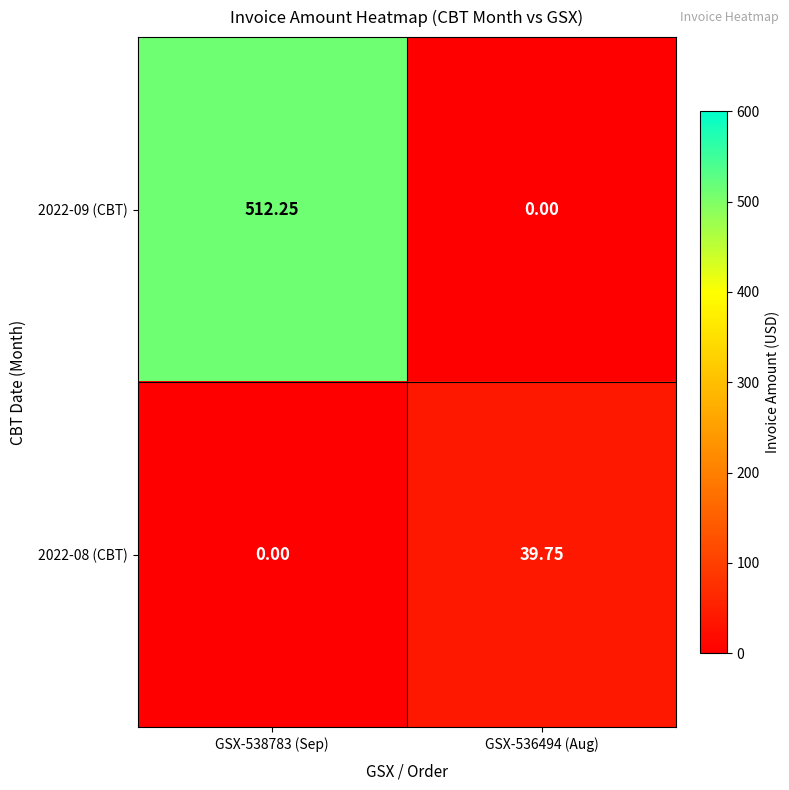

Is the value of 2022-08 (CBT) at GSX-536494 (Aug) greater than the value of 2022-09 (CBT) at GSX-536494 (Aug)?

Yes